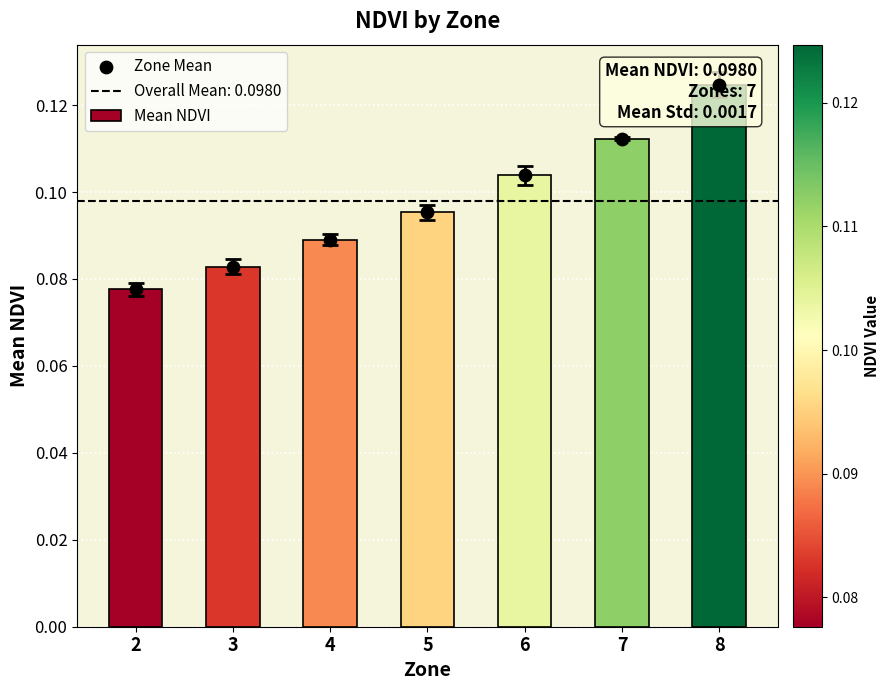

At which category is the sum across all series the highest?

8